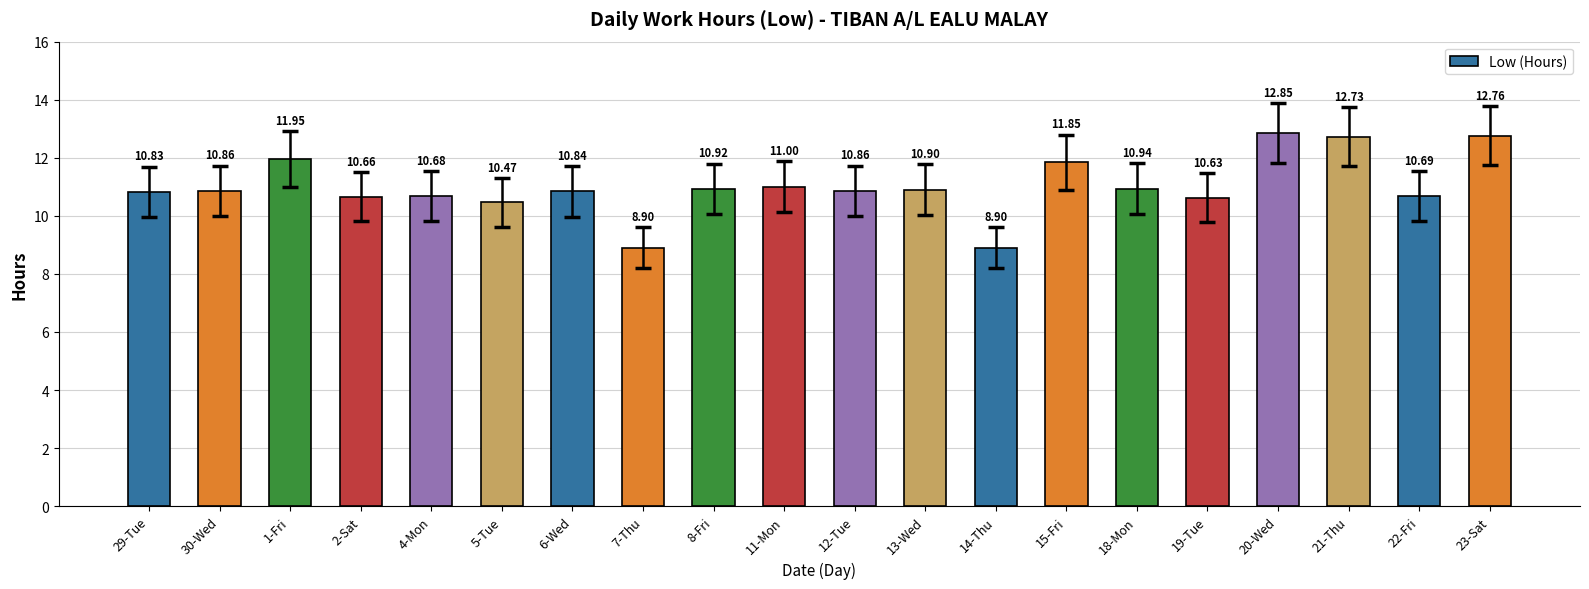

How many data points are less than 10?

2